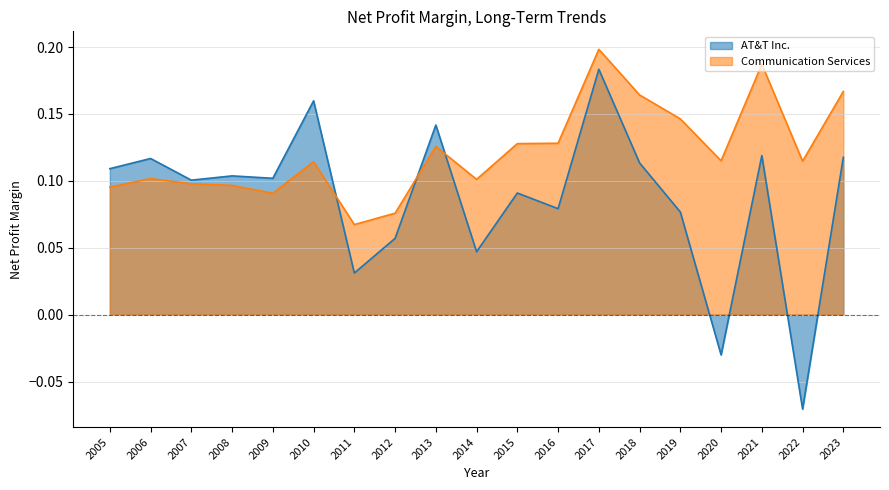

What is the lowest value of the Communication Services series?

0.1